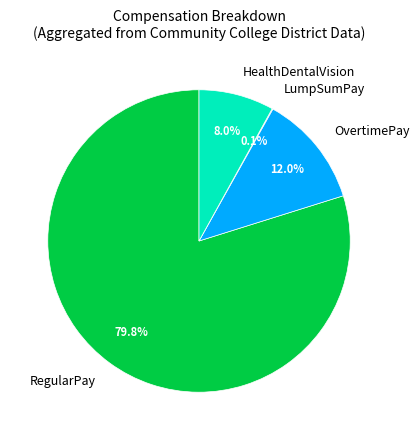

Which slice represents more than half of the pie?

RegularPay